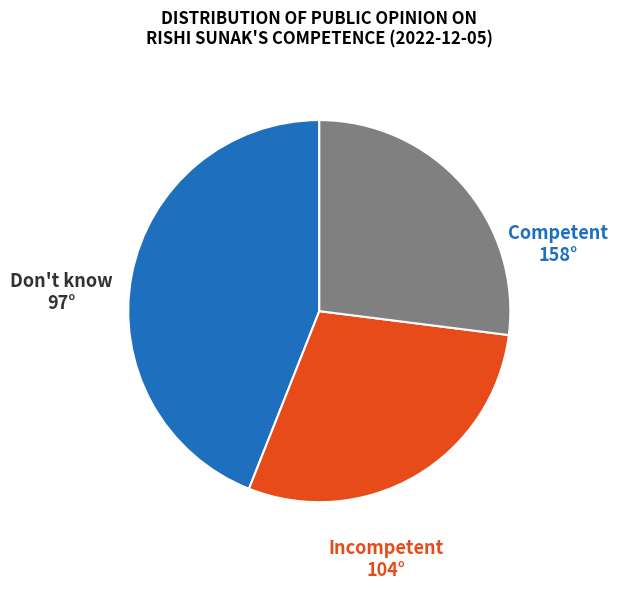

Is there a majority slice in this chart?

No